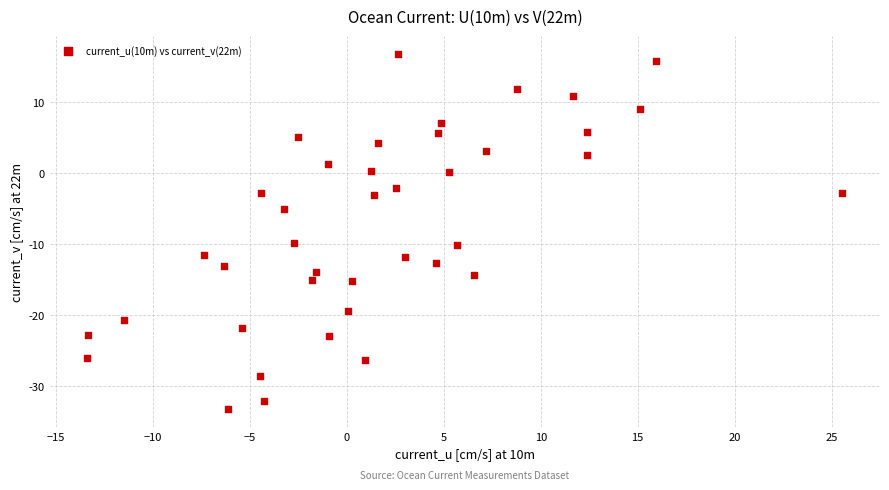

What is the range of X values (max minus min)?

38.9